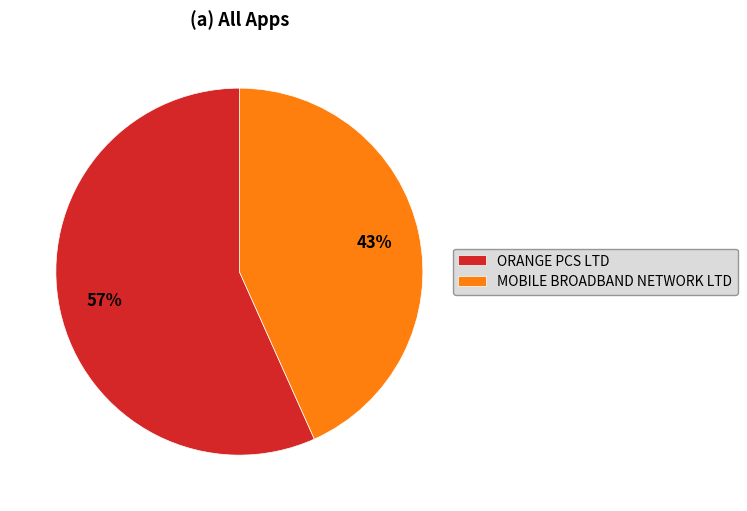

The MOBILE BROADBAND NETWORK LTD slice represents 43% of the pie. True or false?

True